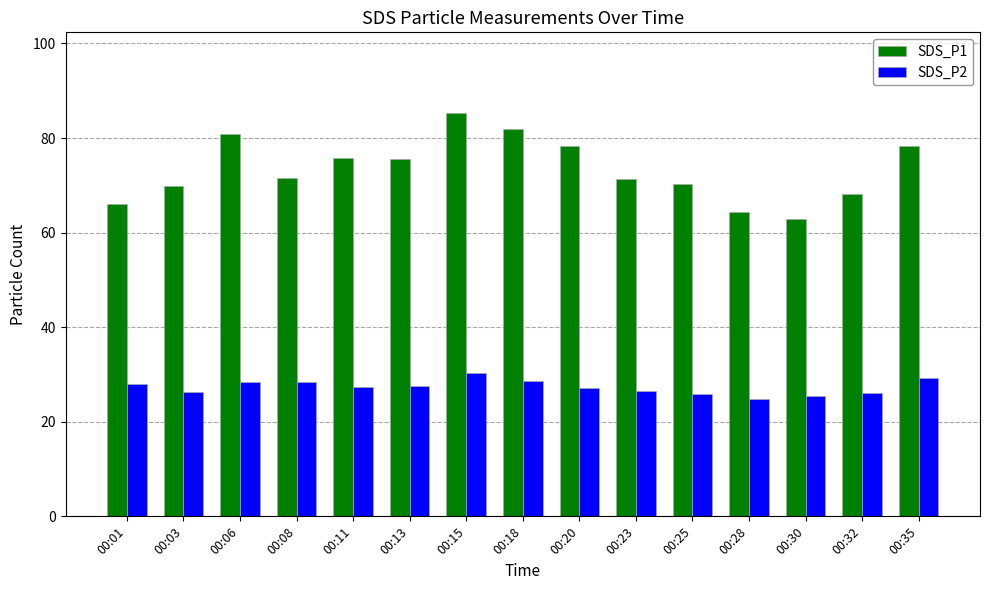

Are the bars grouped side by side (vs. stacked)?

Yes